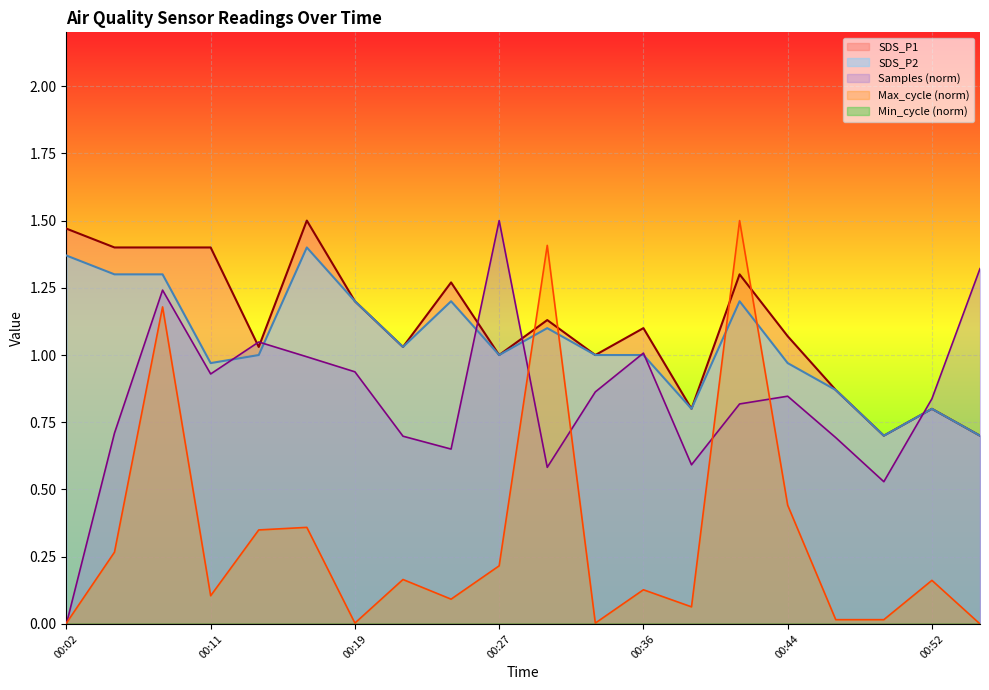

True or false: Max_cycle has a value of 0.4 at 00:44.

True